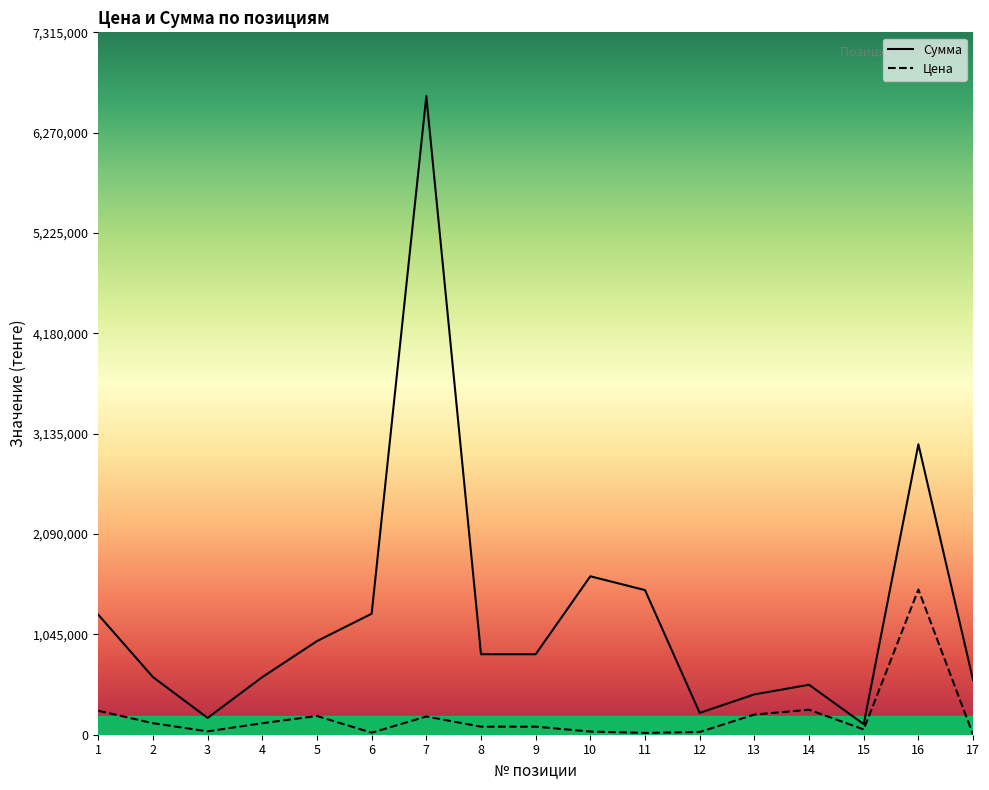

Which has a higher value, 4 or 2?

4